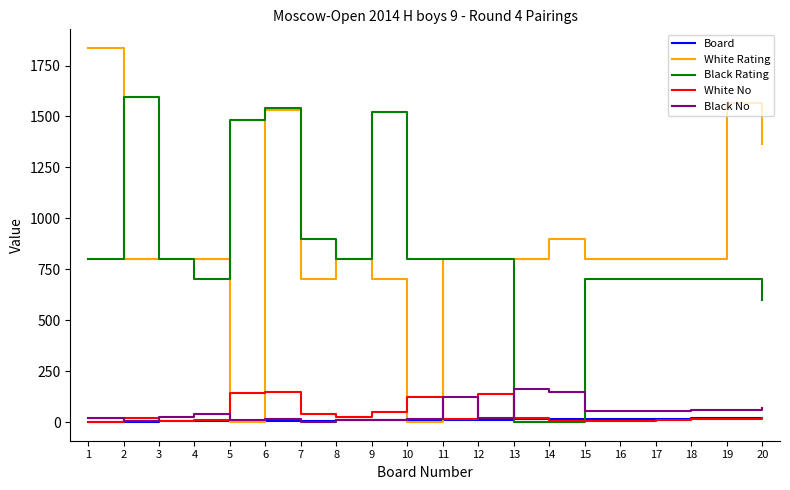

What is the spread (max minus min) of values at 19?

1550